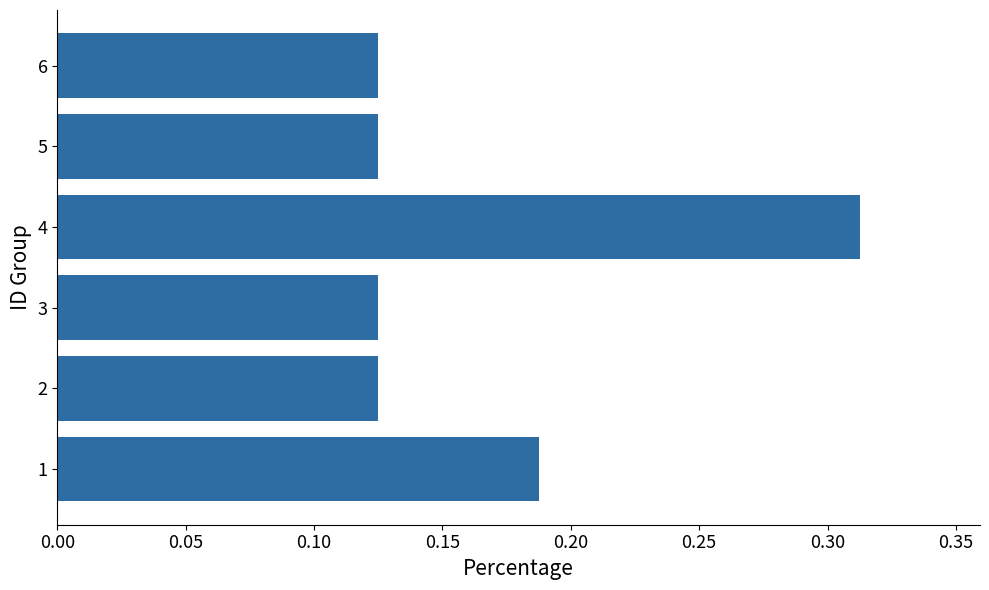

Are the bars grouped side by side (vs. stacked)?

No